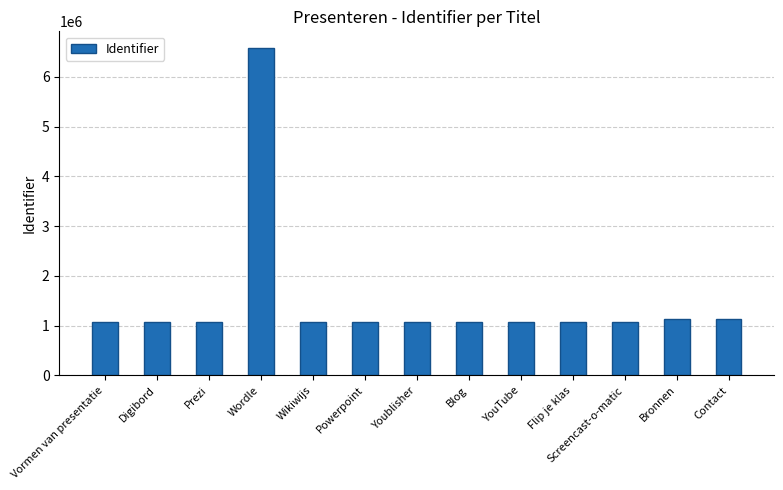

Are the bars grouped side by side (vs. stacked)?

No